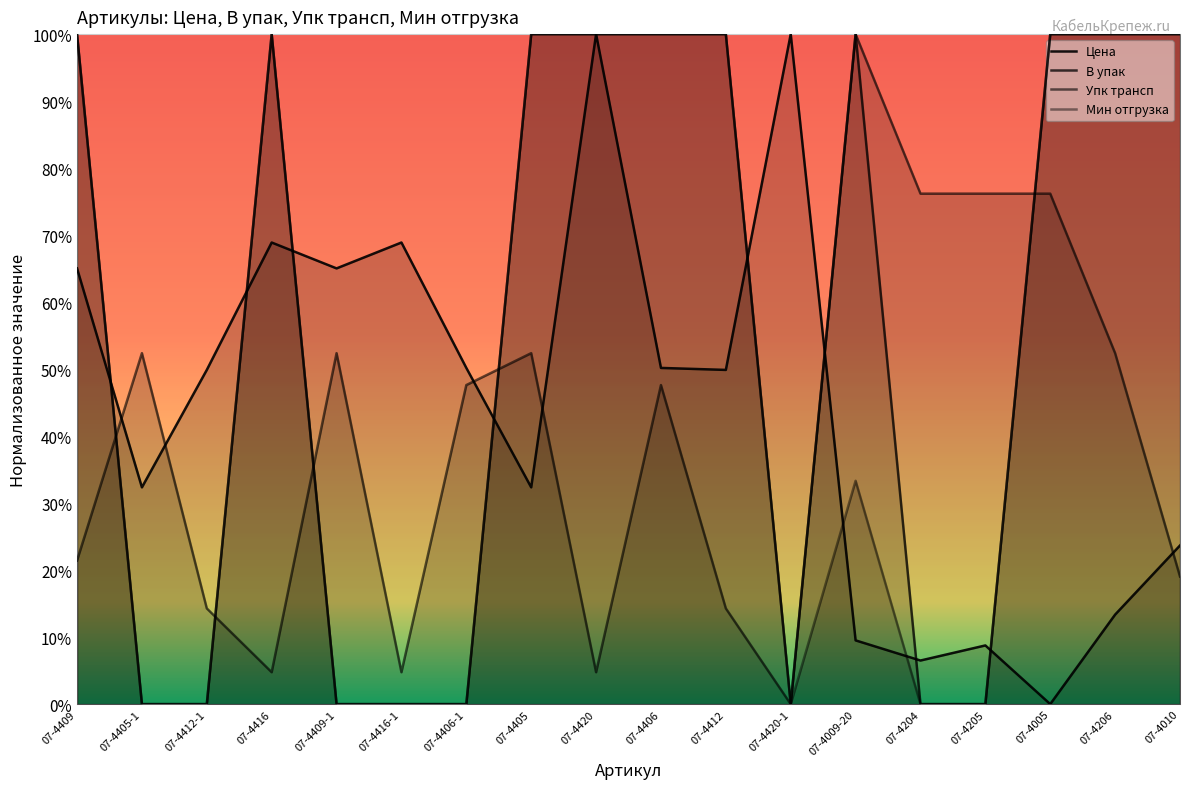

At which category is the sum across all series the highest?

07-4420